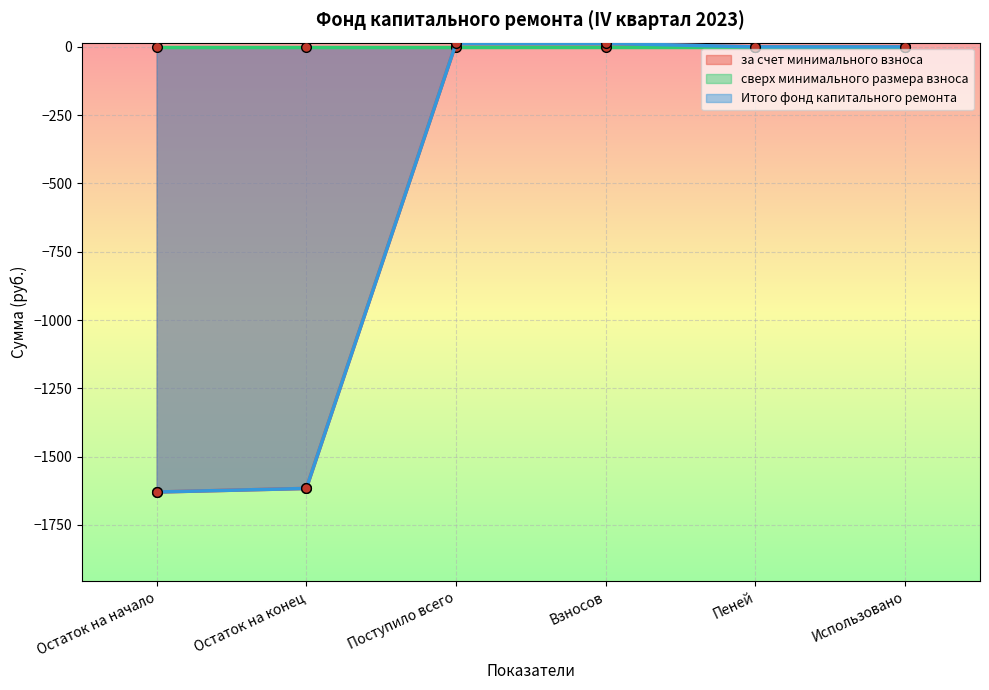

Between Пеней and Использовано, which series saw the biggest shift?

за счет минимального взноса